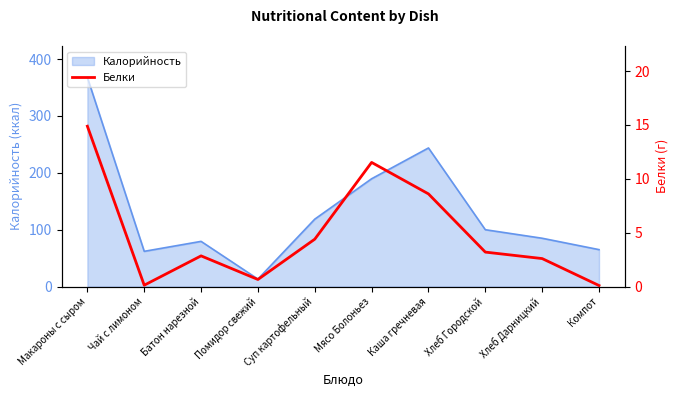

What is the sum of all values?

48.9